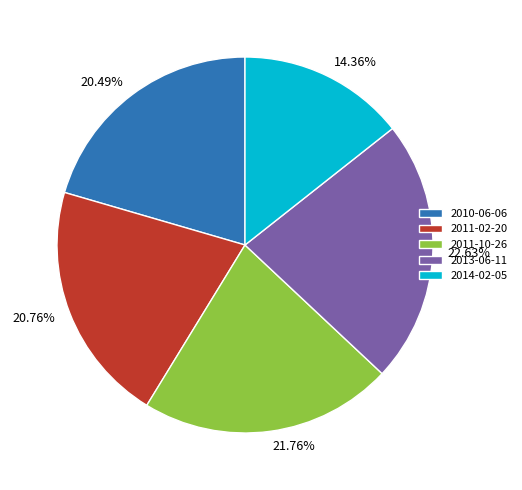

What percentage is NOT represented by 2011-10-26?

78.2%